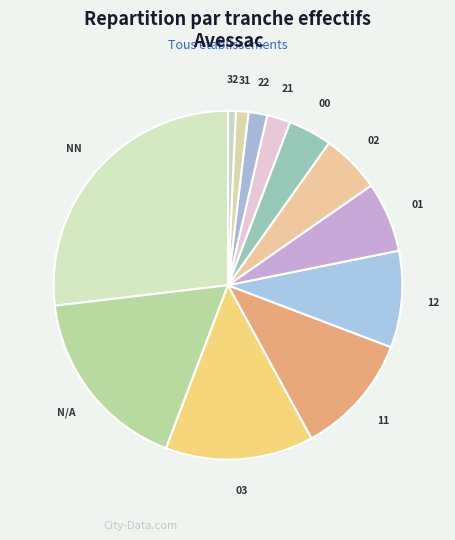

What is the largest slice in the pie chart?

NN